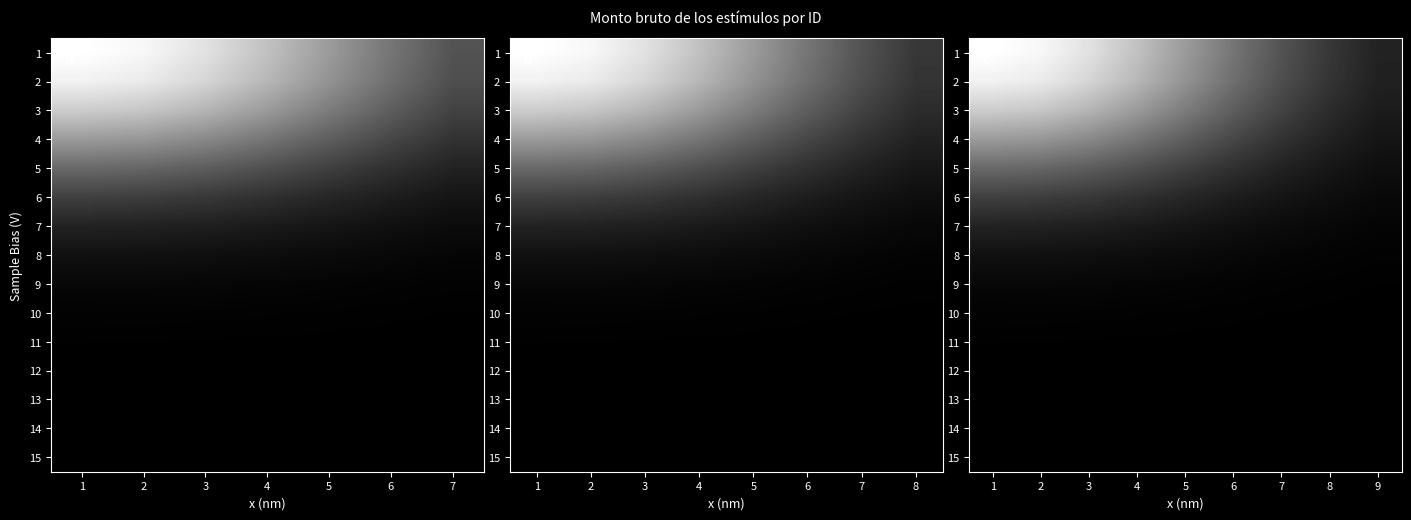

At which category does the chart reach its minimum across all series?

9